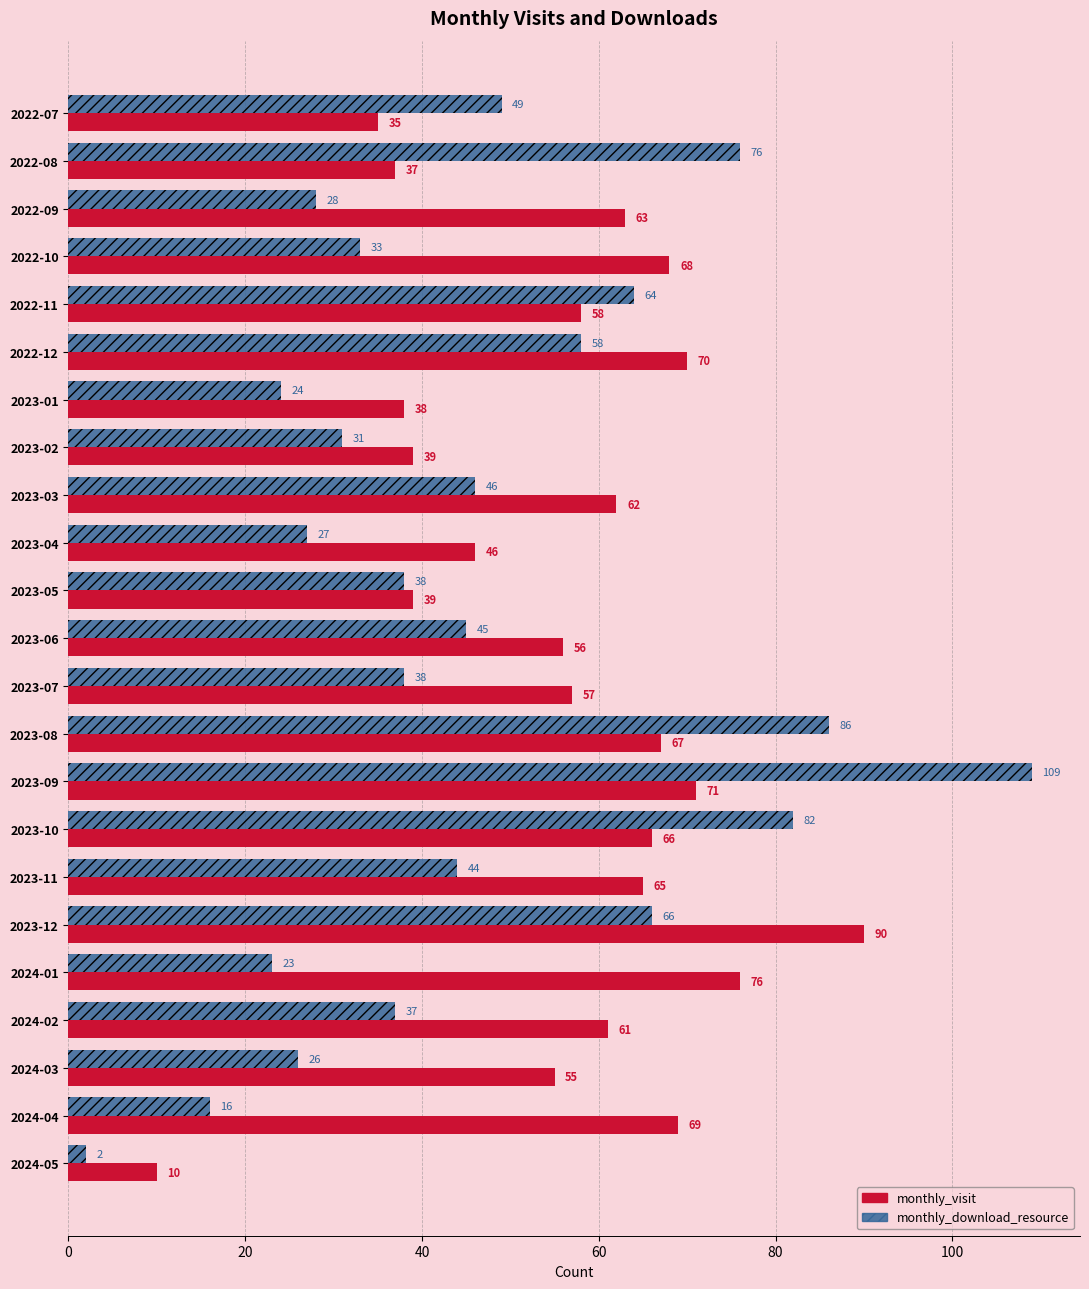

What is the average value of the monthly_visit series?

56